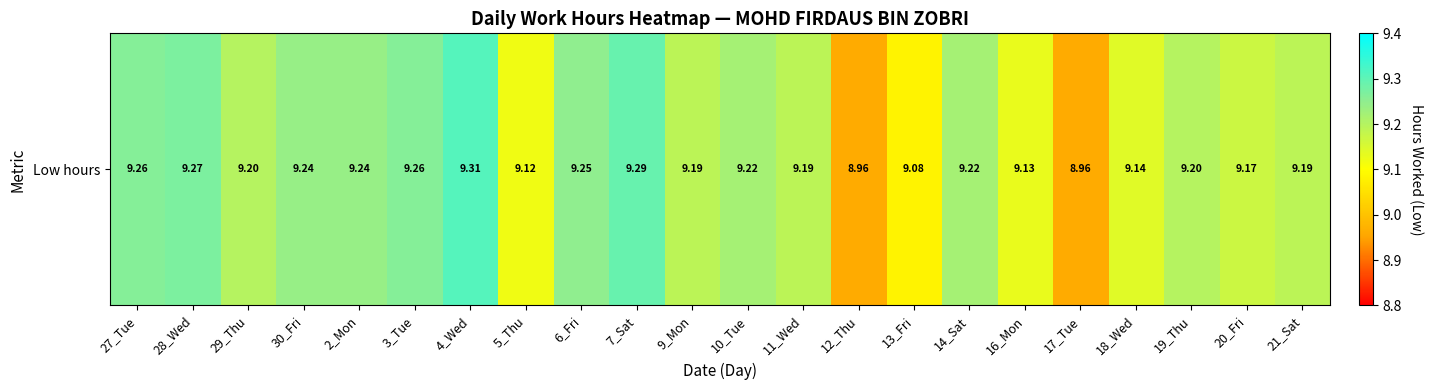

True or false: the data shows 6.4 at 2_Mon.

False